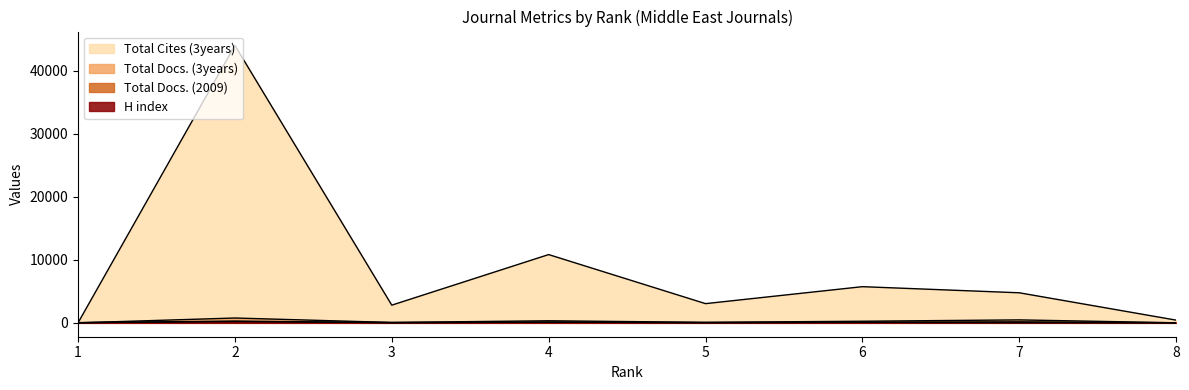

Is it true that Total Cites (3years) equals 6403 at 7?

False